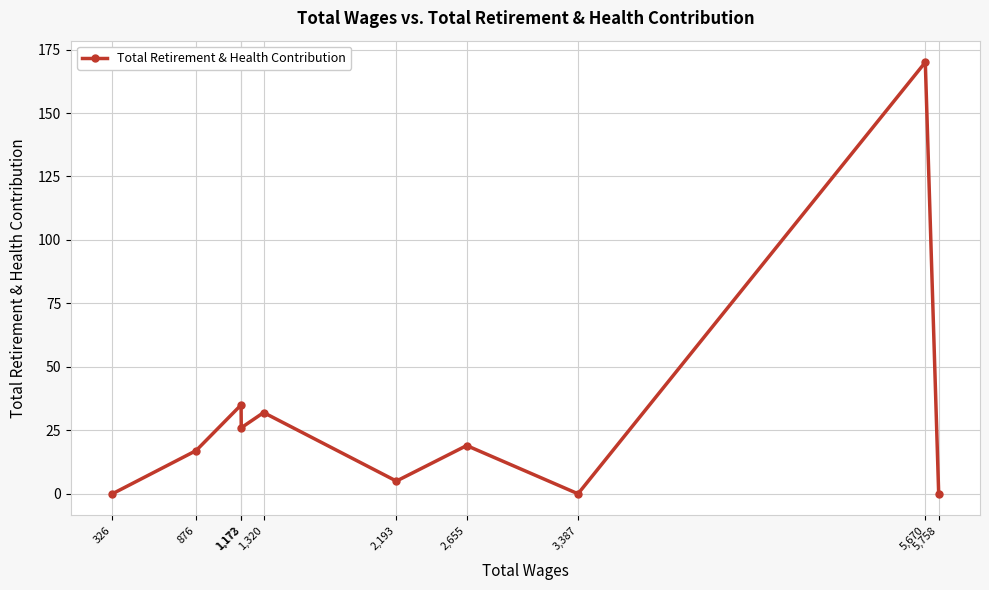

The value at 2,655 is 28. True or false?

False